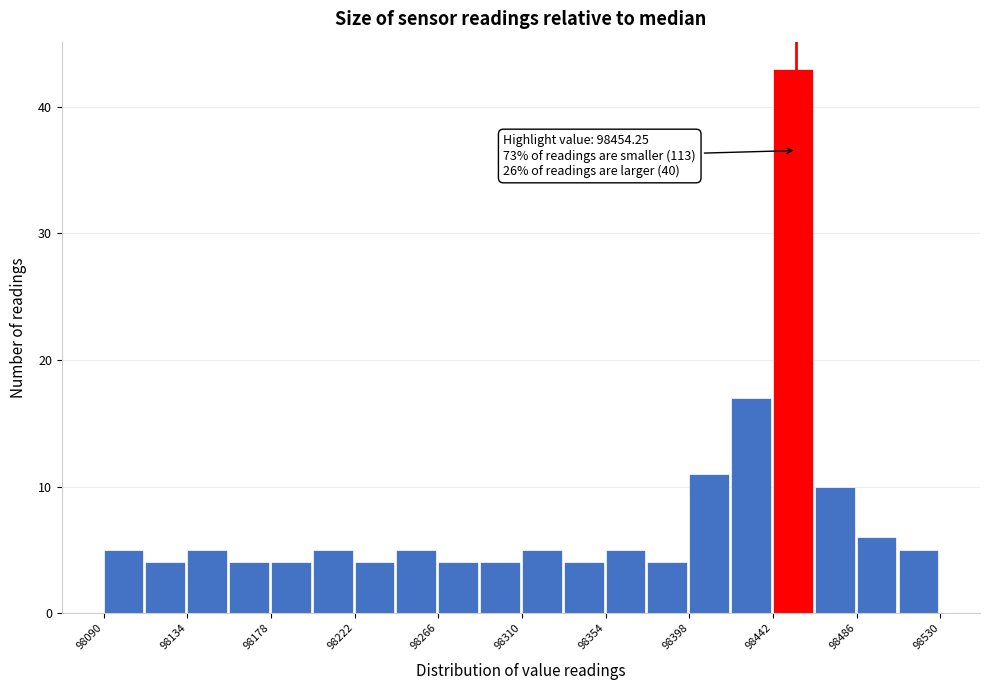

Which range on the x-axis has the tallest bar?

98442 to 98464